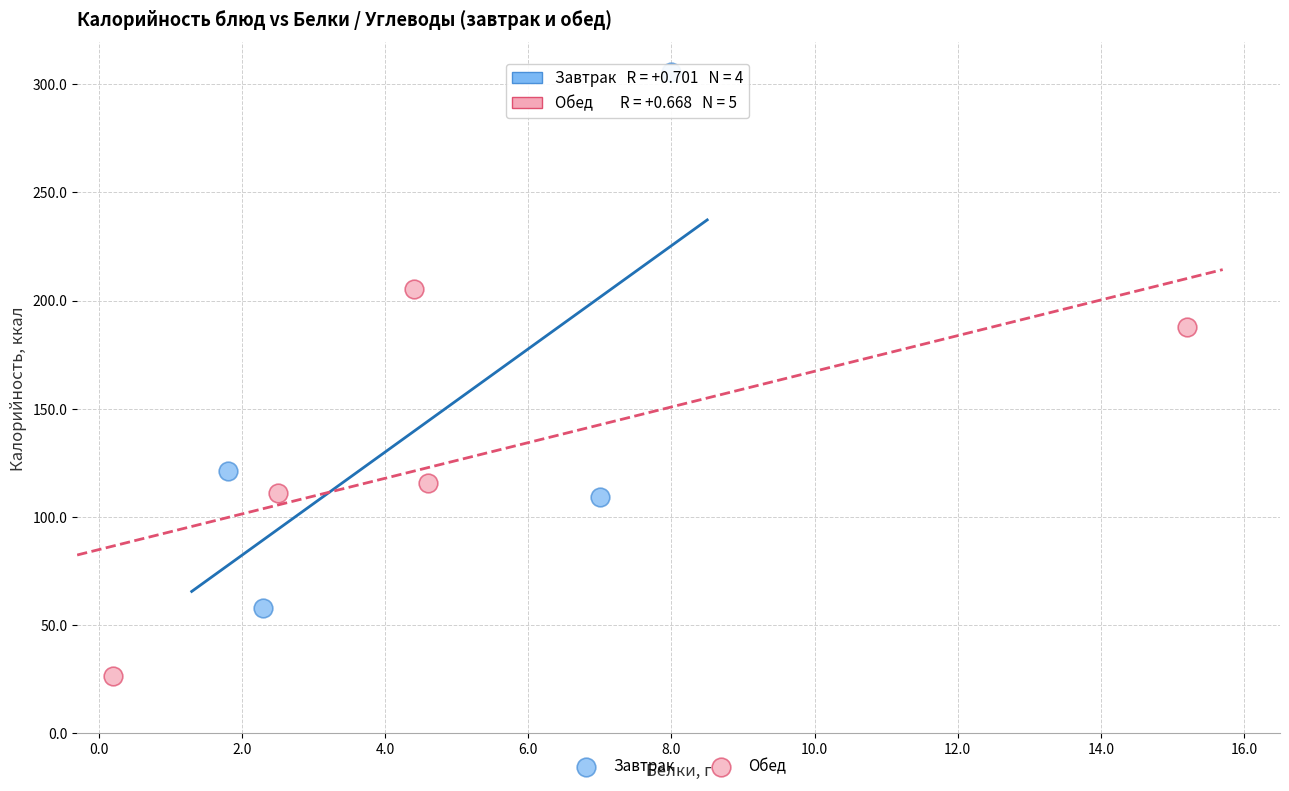

Which series has the widest spread of Y values?

Завтрак